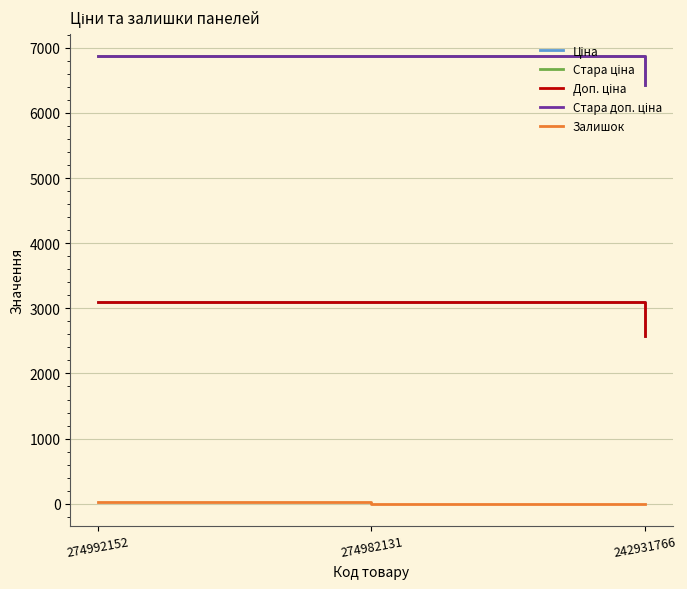

Reading right to left, extract all data points from this chart.

Ціна: 2572.0	3091.2	3091.2
Стара ціна: 6430.1	6869.4	6869.4
Доп. ціна: 2572.0	3091.0	3091.0
Стара доп. ціна: 6430.1	6869.4	6869.4
Залишок: 3.0	1.0	21.0